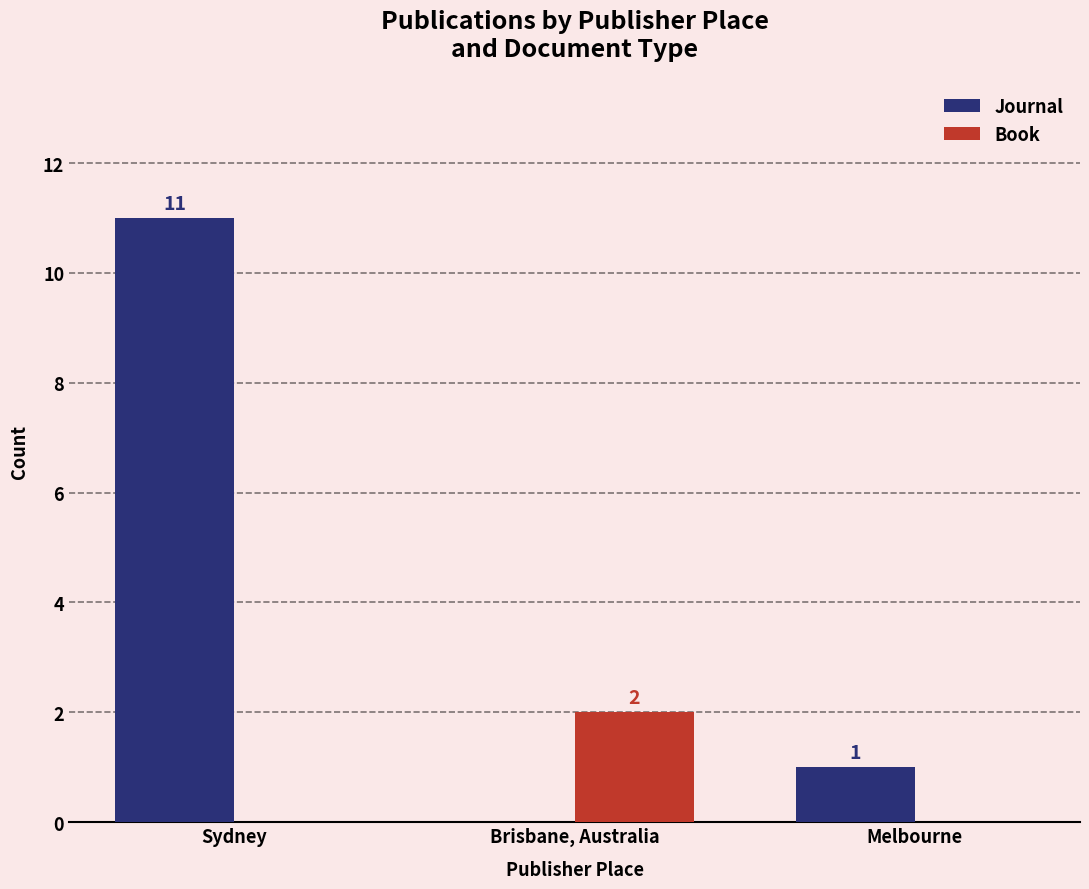

Which series changed the most between Brisbane, Australia and Melbourne?

Book